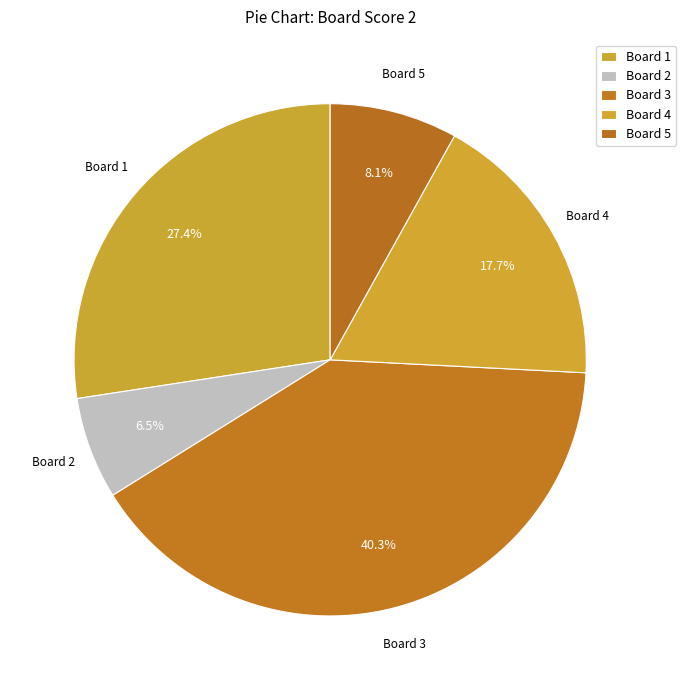

Which slice is the largest?

Board 3